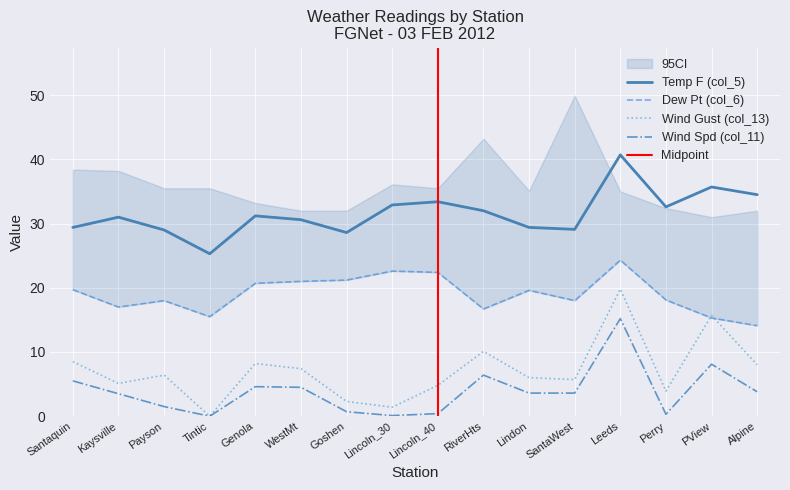

What is the total value across all series at SantaWest?

56.4